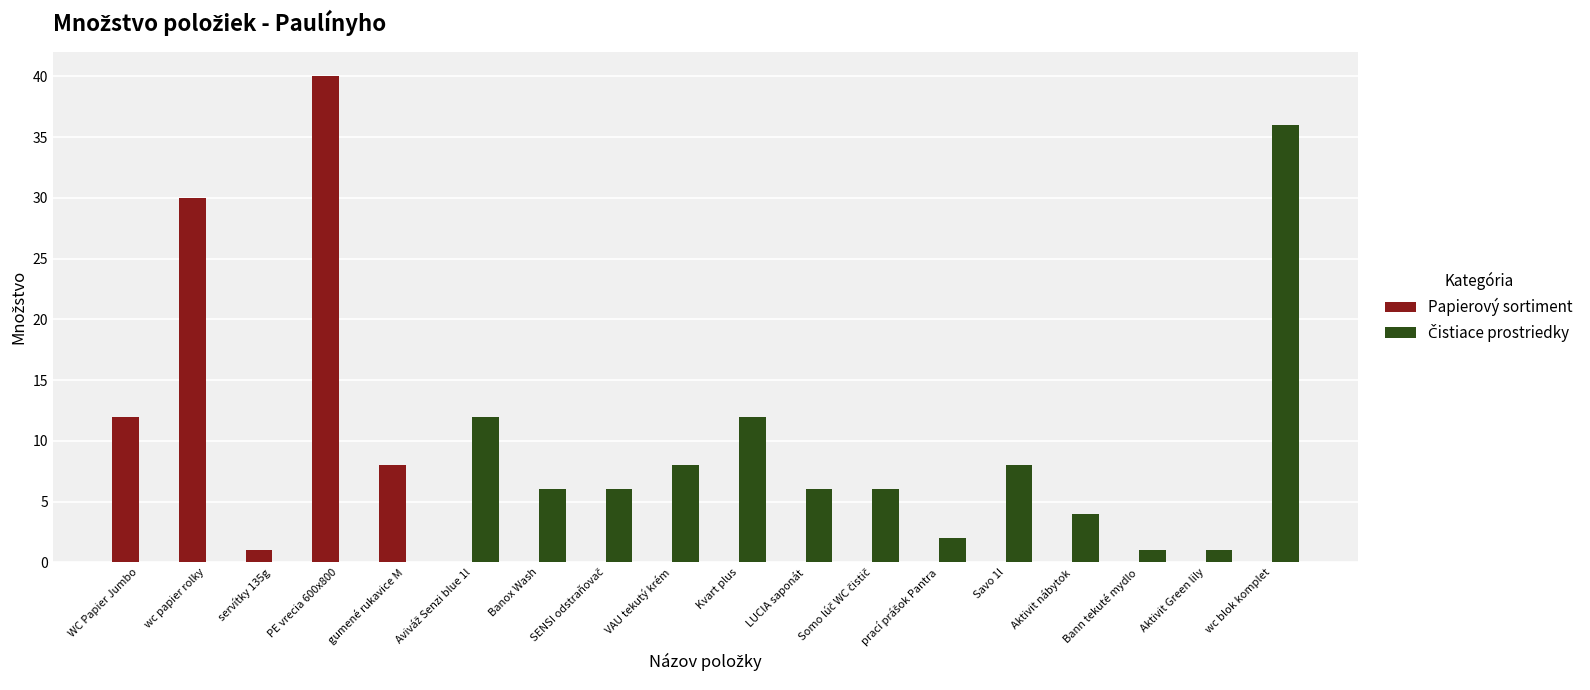

At which category is the sum across all series the highest?

PE vrecia 600x800